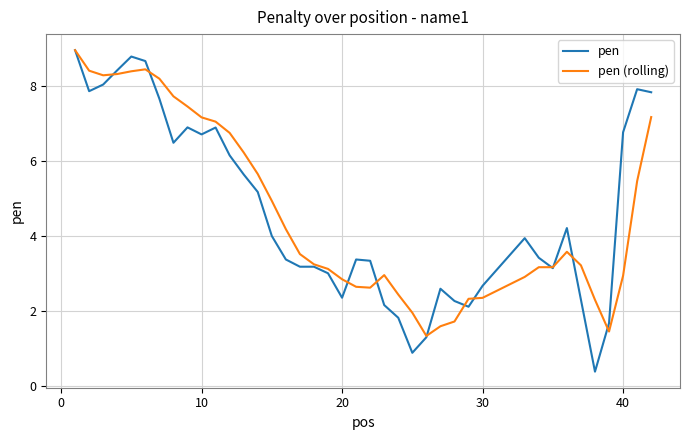

What is the maximum value for pen (rolling)?

9.0